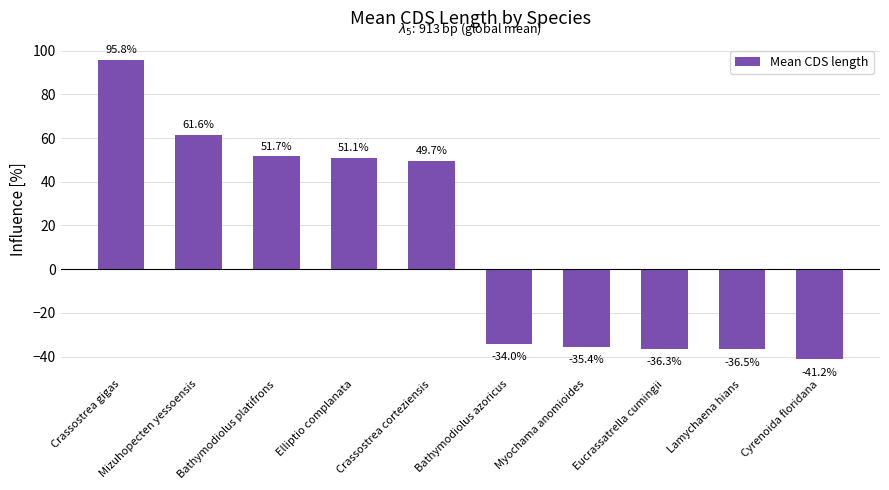

Reading right to left, what are all the values shown in this chart?

Cyrenoida floridana=-41.2	Lamychaena hians=-36.5	Eucrassatrella cumingii=-36.3	Myochama anomioides=-35.4	Bathymodiolus azoricus=-34.0	Crassostrea corteziensis=49.7	Elliptio complanata=51.1	Bathymodiolus platifrons=51.7	Mizuhopecten yessoensis=61.6	Crassostrea gigas=95.8